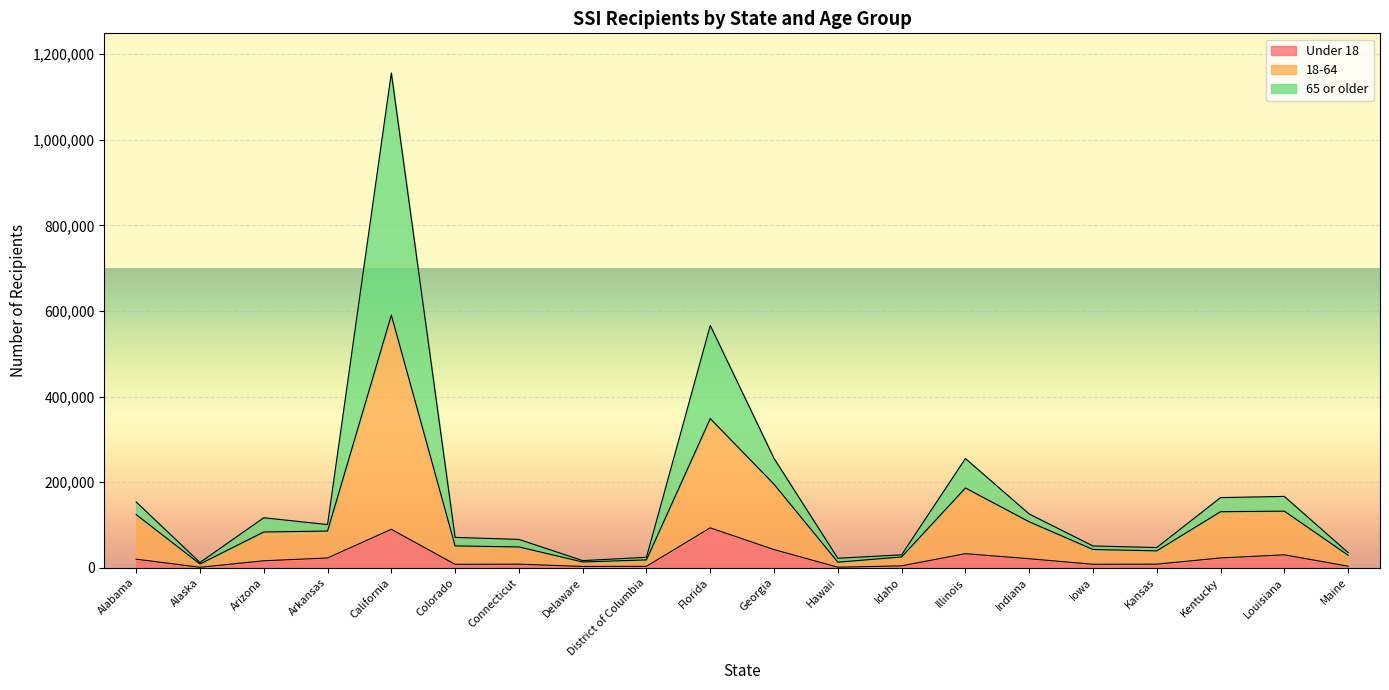

Which category has the lowest value across all series?

Alaska